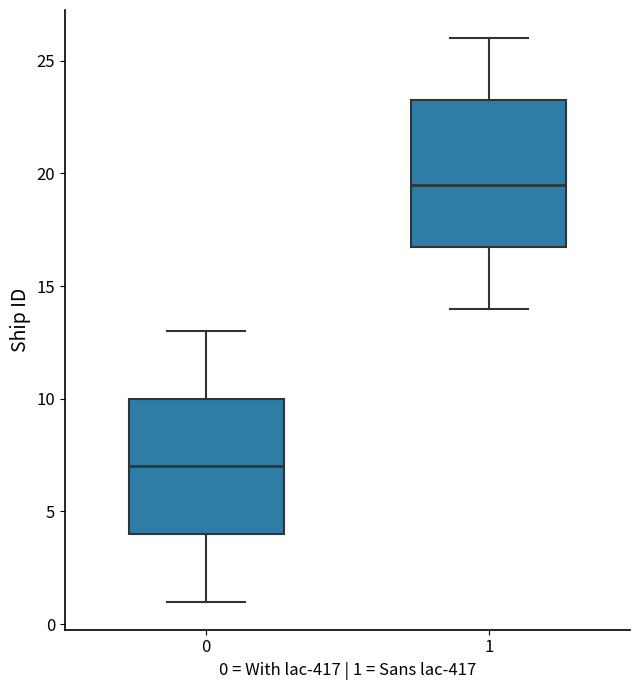

Reading left to right, transcribe this box plot: for each box, give where its median line is, the range the box spans, and where its two whiskers end, as read against the y-axis. The values are not printed on the chart, so give them approximately, as read against the axis.

0: median 7.0, box 4.0 to 10.0, whiskers 1.0 to 13.0
1: median 19.5, box 17.0 to 23.5, whiskers 14.0 to 26.0